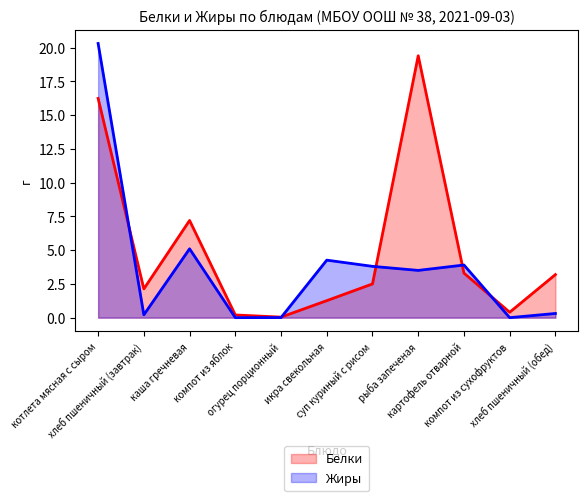

Reading left to right, list all the values displayed in this chart.

Белки: котлета мясная с сыром=16.2	хлеб пшеничный (завтрак)=2.1	каша гречневая=7.2	компот из яблок=0.2	огурец порционный=0.0	икра свекольная=1.3	суп куриный с рисом=2.5	рыба запеченая=19.4	картофель отварной=3.3	компот из сухофруктов=0.4	хлеб пшеничный (обед)=3.2
Жиры: котлета мясная с сыром=20.3	хлеб пшеничный (завтрак)=0.2	каша гречневая=5.1	компот из яблок=0.0	огурец порционный=0.0	икра свекольная=4.3	суп куриный с рисом=3.8	рыба запеченая=3.5	картофель отварной=3.9	компот из сухофруктов=0.0	хлеб пшеничный (обед)=0.3